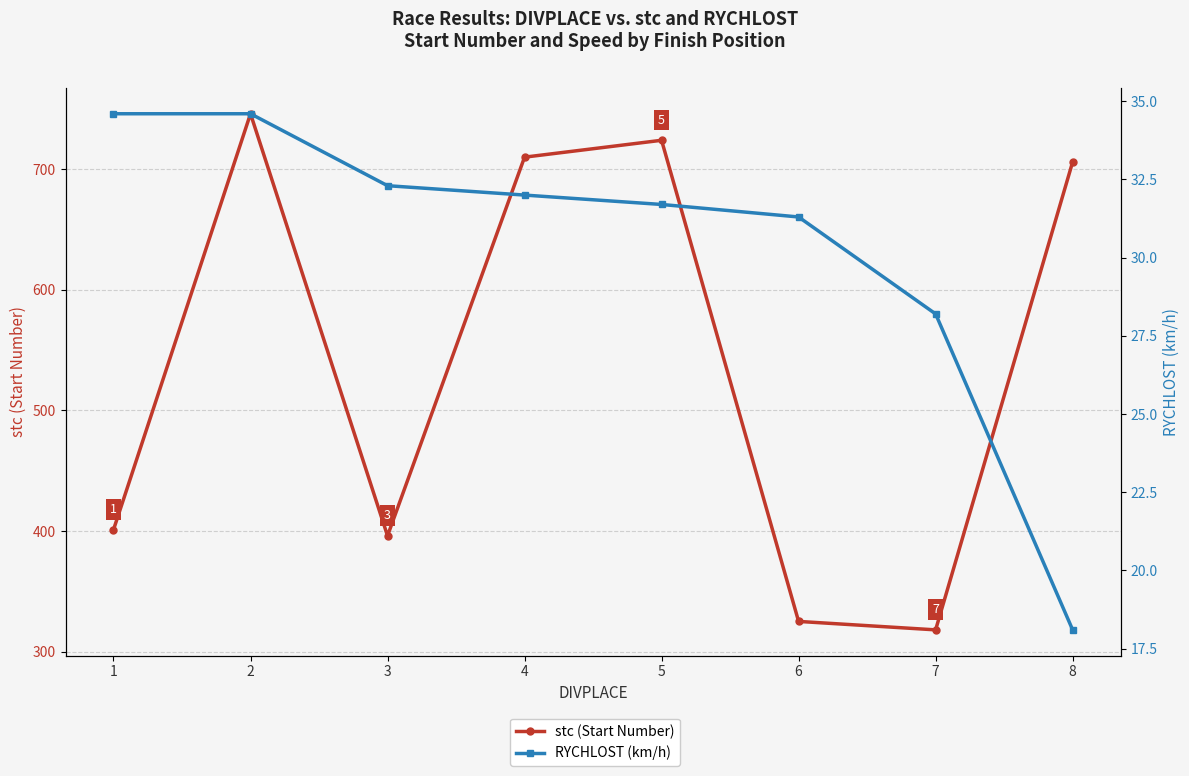

Between 2 and 4, which series saw the biggest shift?

stc (Start Number)